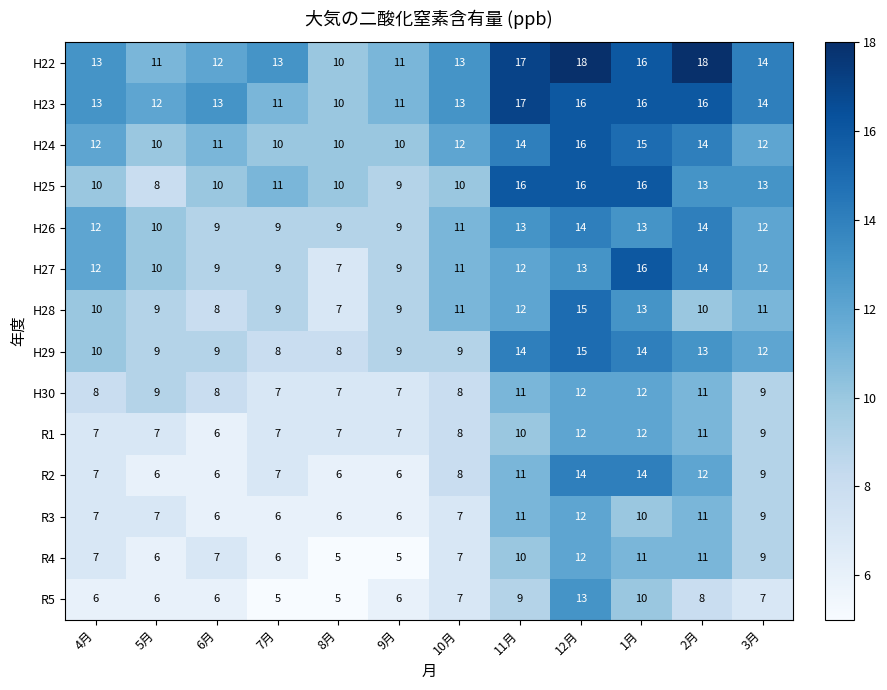

True or false: H24 has a value of 12 at 10月.

True